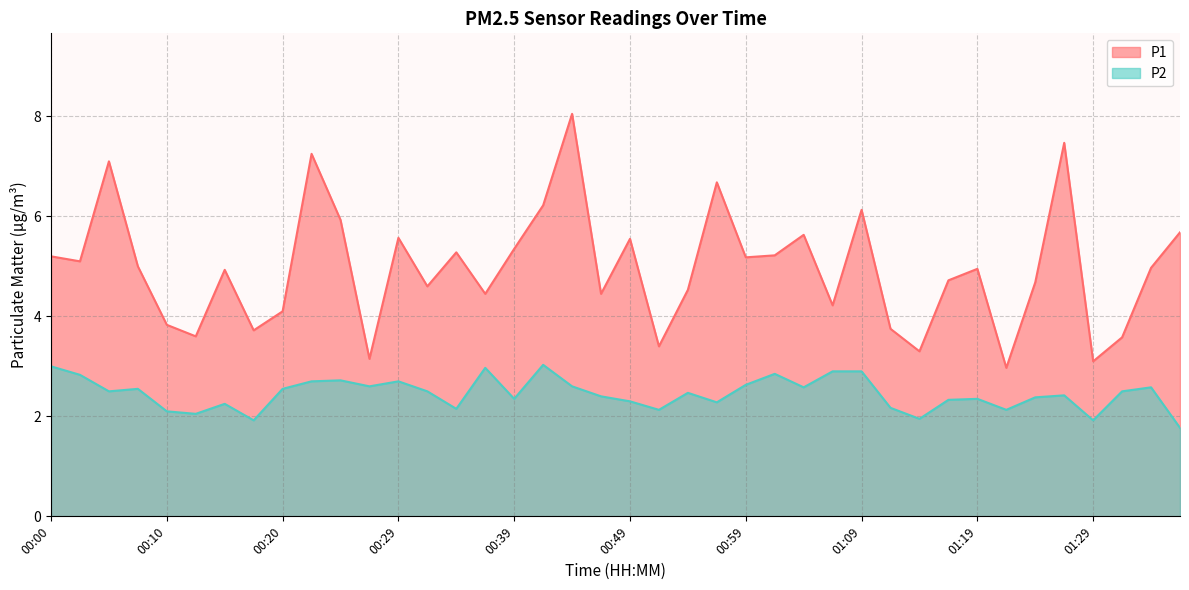

Does the chart have visible grid lines?

Yes